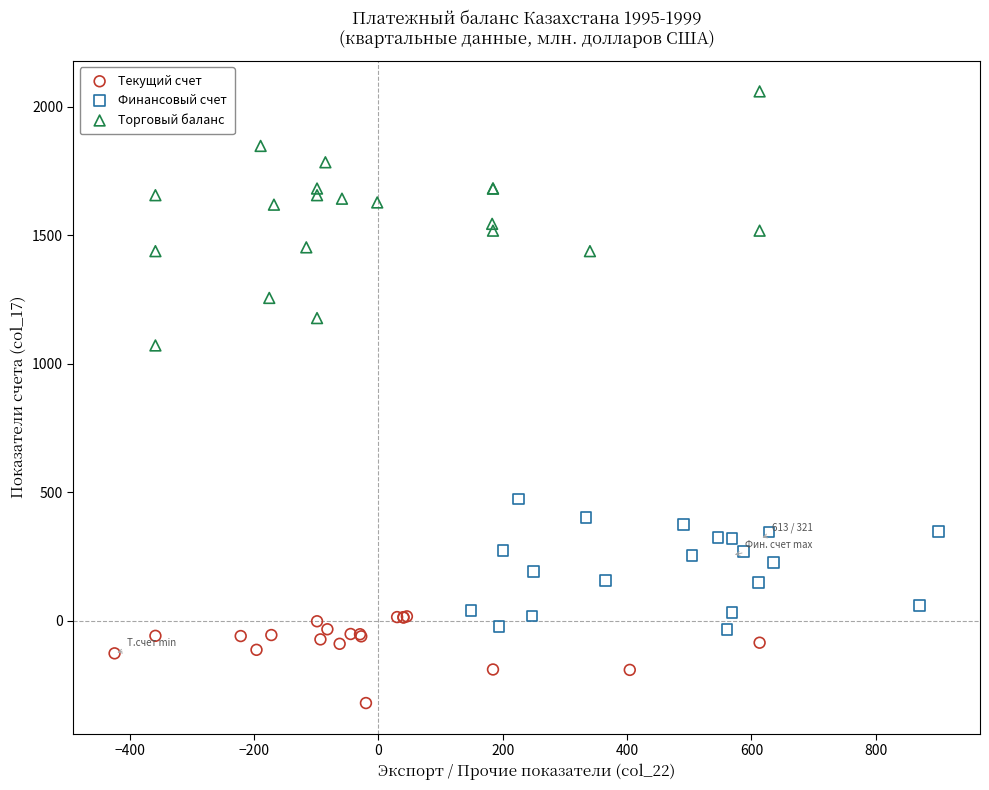

Which series has the widest spread of Y values?

Торговый баланс